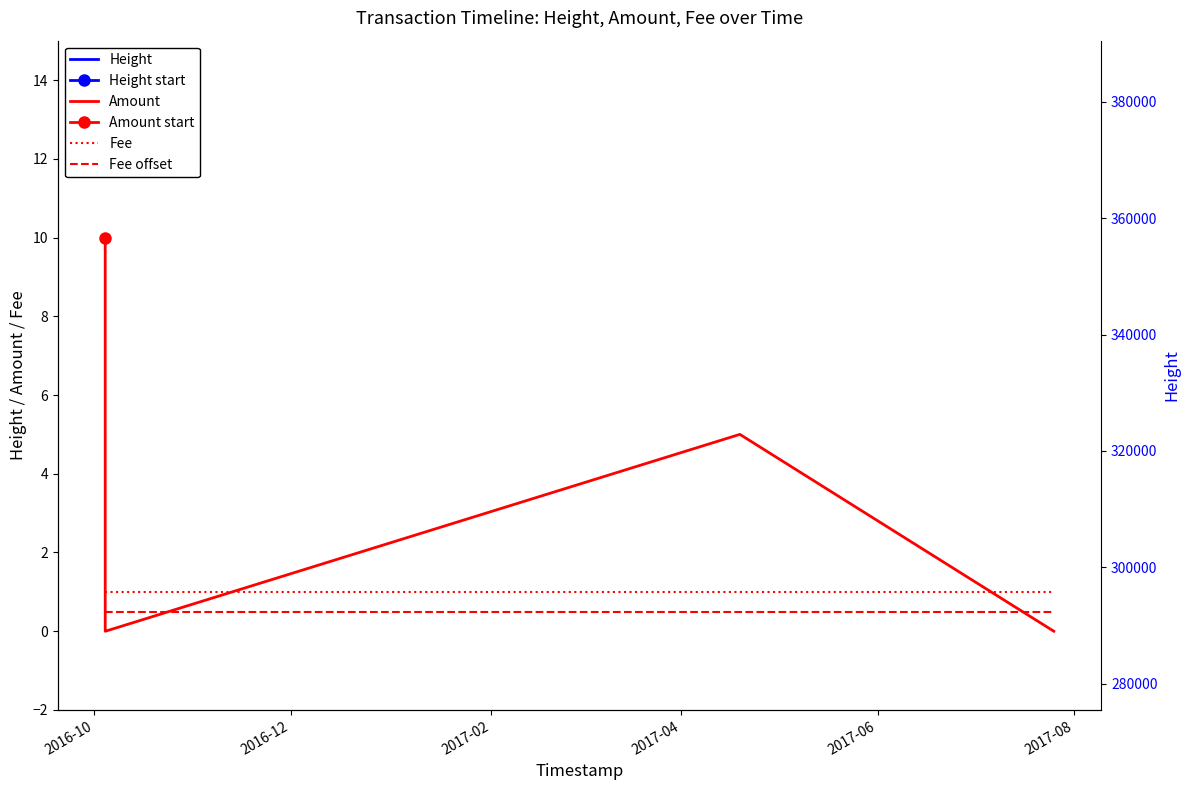

In Amount, how many points are higher than both neighbors (excluding endpoints)?

1